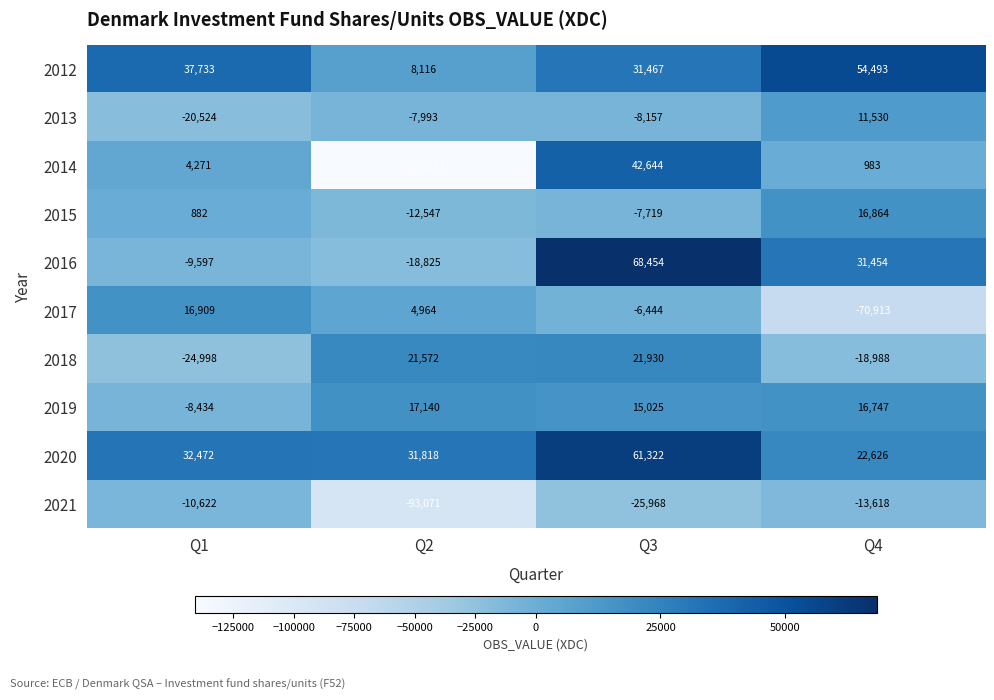

What is the average value of the 2012 series?

32952